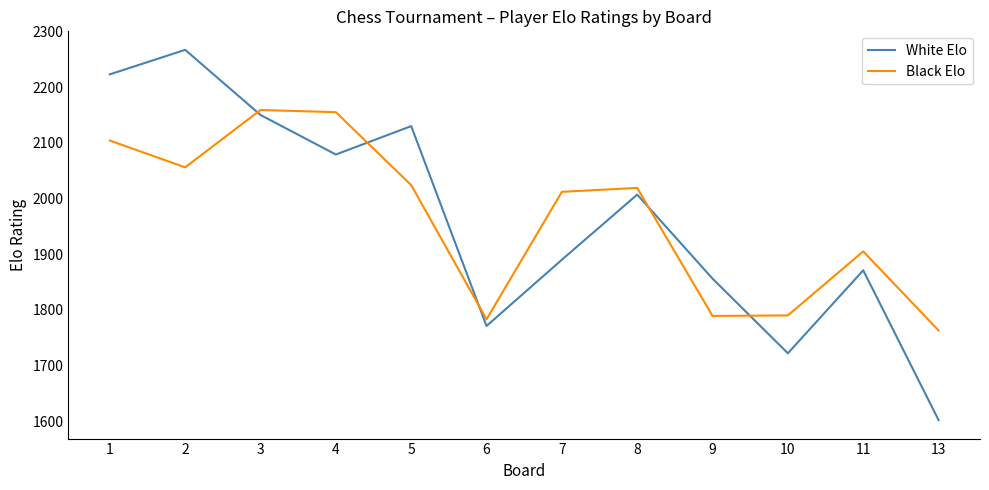

What is the difference between the maximum and second lowest values in the White Elo series?

545